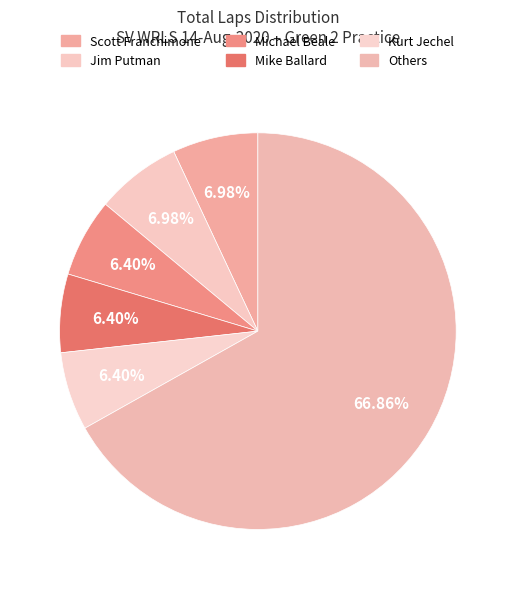

How many slices are in this pie chart?

6